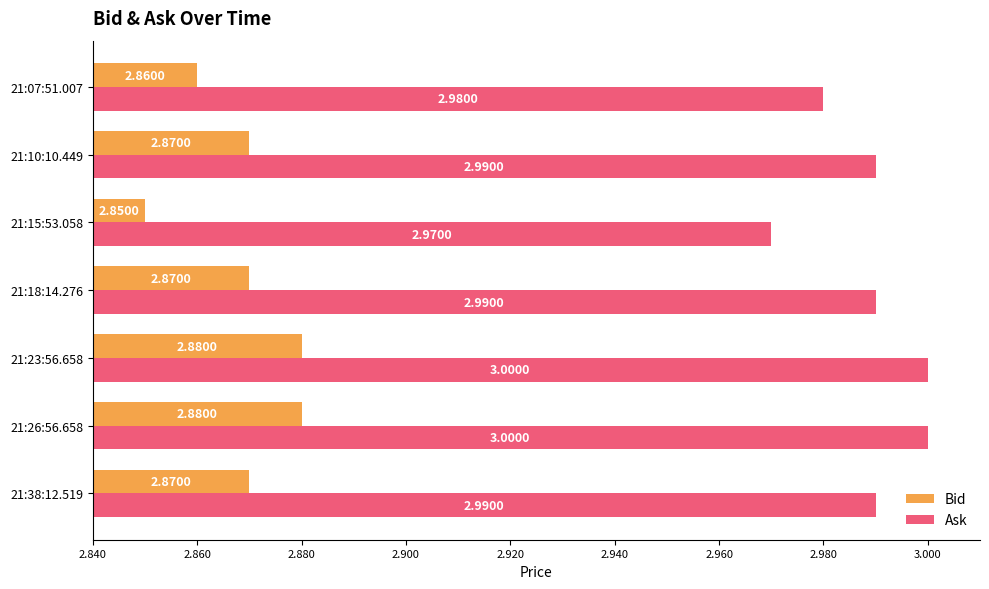

How many groups of bars are there?

7